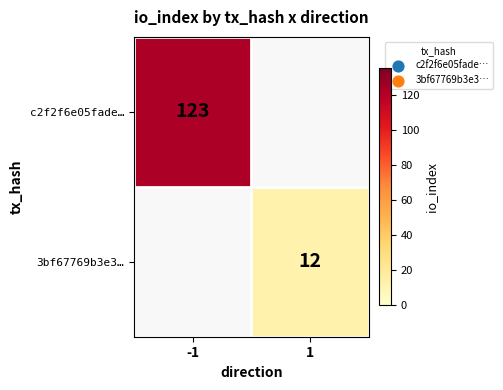

Is it true that 3bf67769b3e3… equals 7 at 1?

False